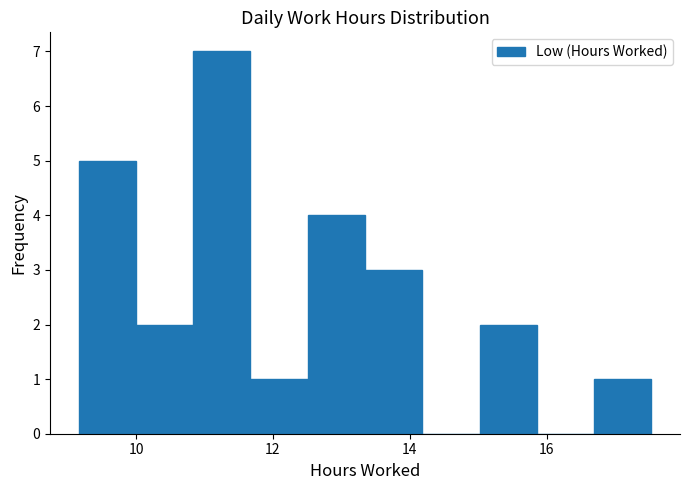

Reading left to right, transcribe this chart: for each bar, give the range it covers on the x-axis and its height. Neither the bar edges nor the heights are printed on the chart, so give them approximately, as read against the axes.

9.2 to 10.0: 5
10.0 to 10.8: 2
10.8 to 11.6: 7
11.6 to 12.6: 1
12.6 to 13.4: 4
13.4 to 14.2: 3
14.2 to 15.0: 0
15.0 to 15.8: 2
15.8 to 16.6: 0
16.6 to 17.6: 1